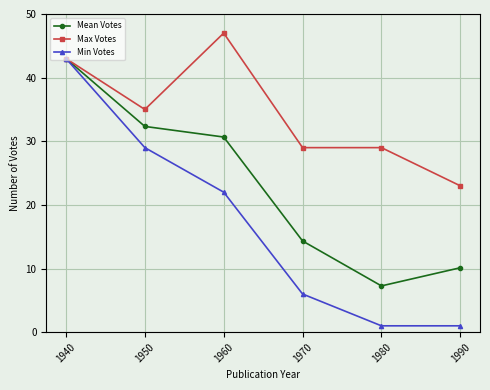

At 1950, list the series in order from smallest to largest.

Min Votes, Mean Votes, Max Votes